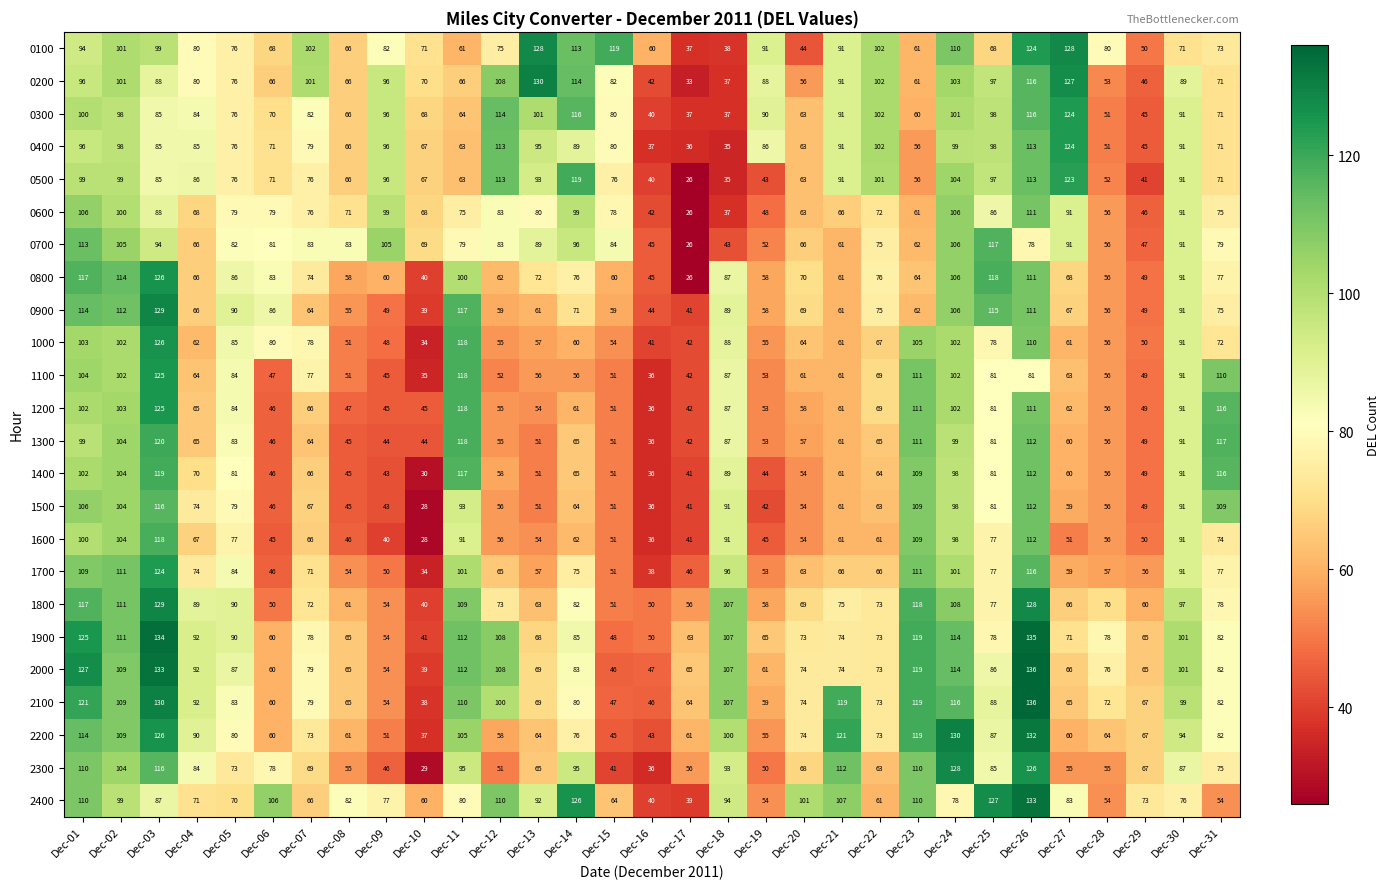

At which label does 1700 first exceed 66?

Dec-01